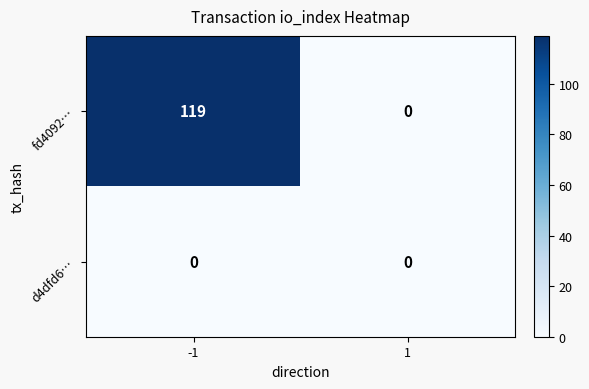

What is the difference between the maximum and minimum values in the fd4092… series?

119